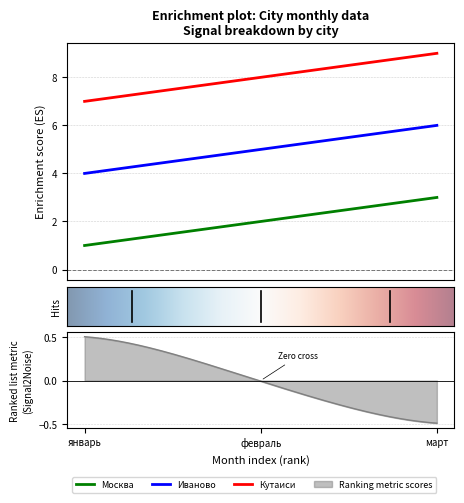

Count the Кутаиси values in the range 7 to 9.

3